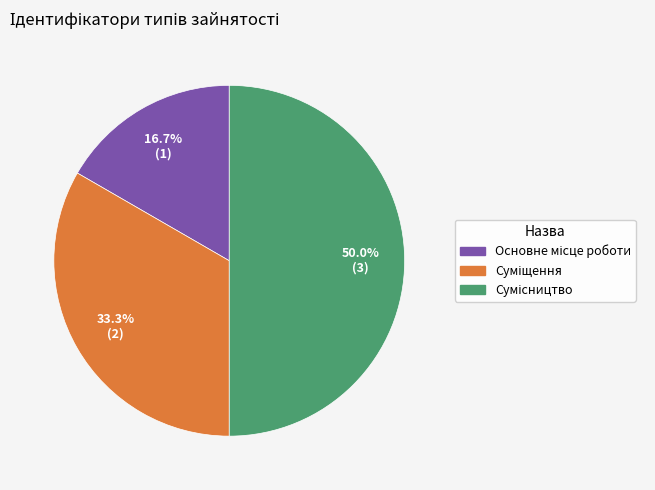

To the nearest percent, what is the difference between the largest and smallest slice percentages?

33%